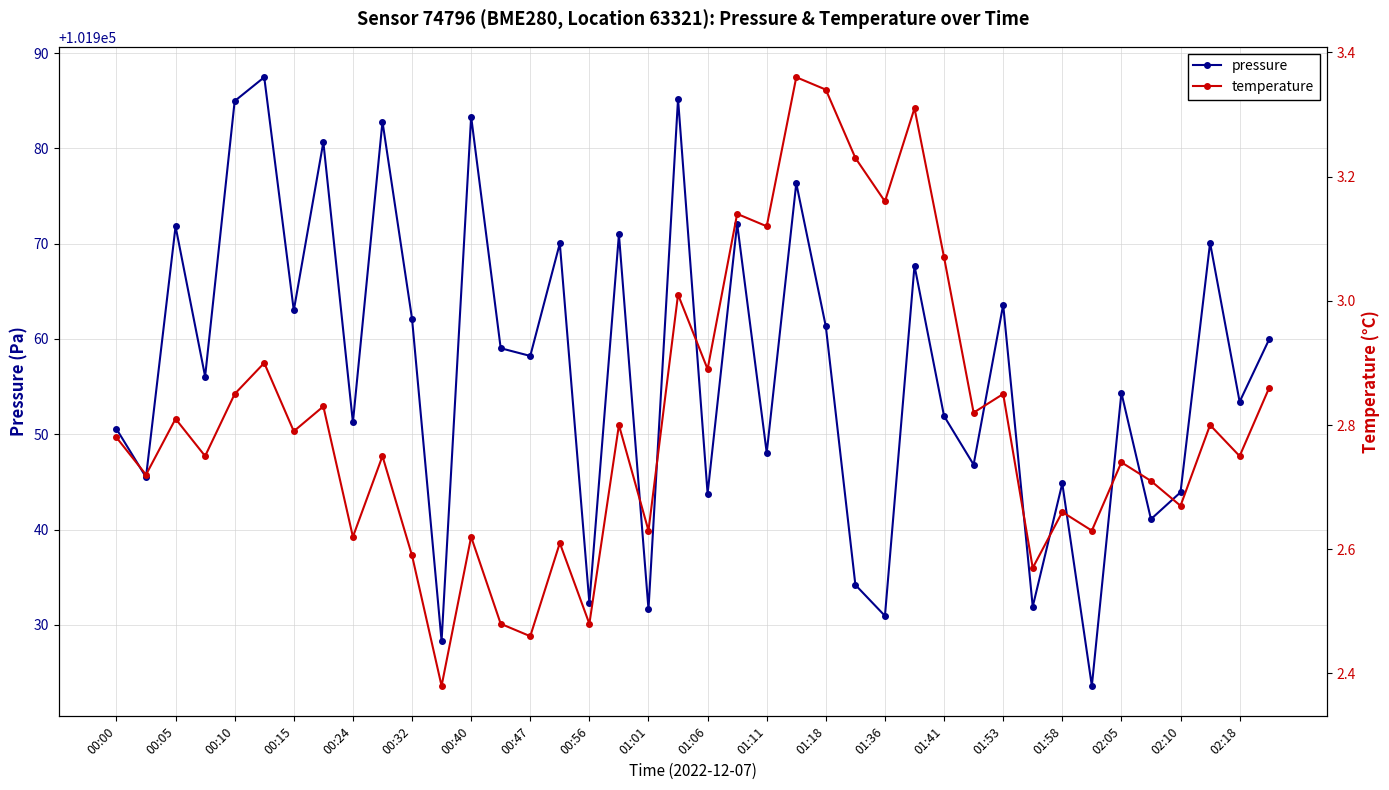

How many lines are shown in the chart?

2